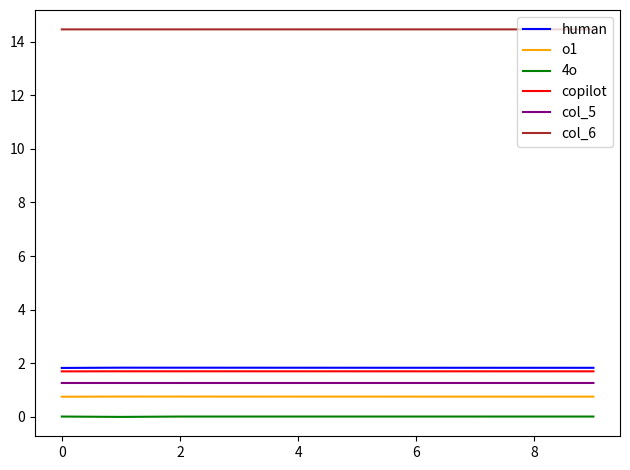

Which series has the largest total across all categories?

col_6